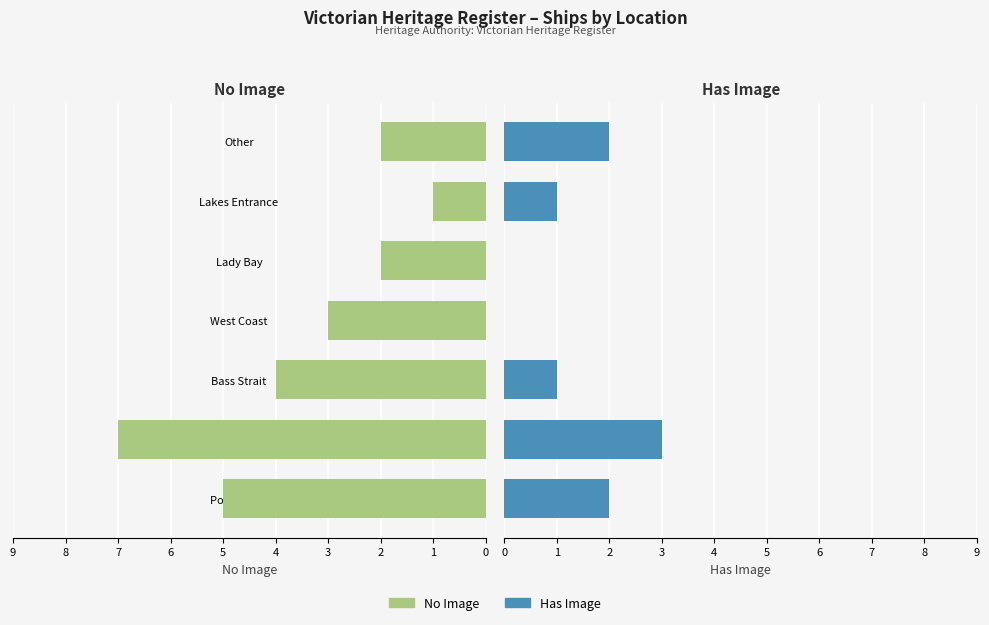

How many values in Has Image are above zero?

5